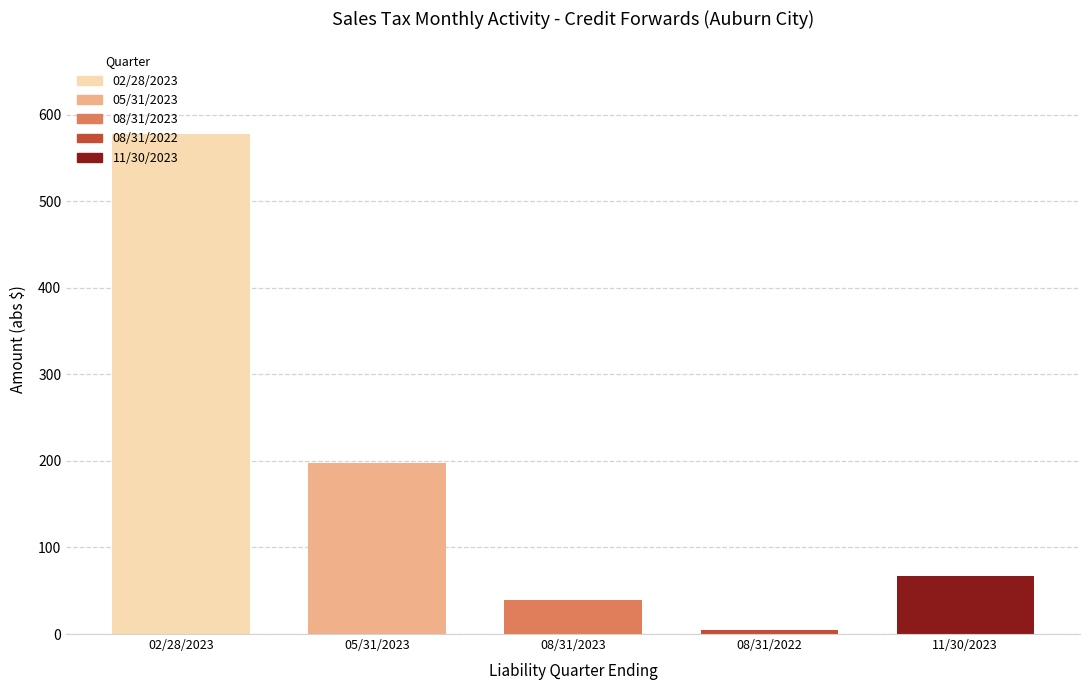

What is the value of the 3rd bar from the left?

39.6